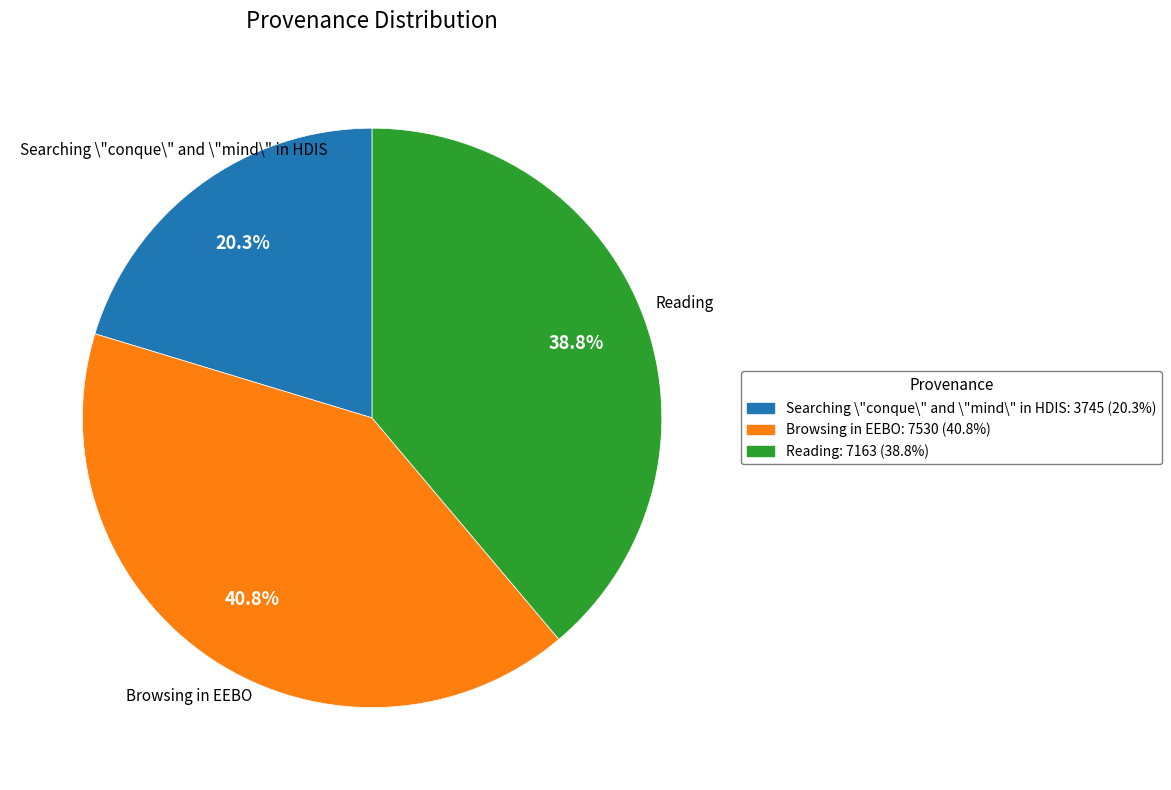

To the nearest percent, what portion does Browsing in EEBO represent?

41%